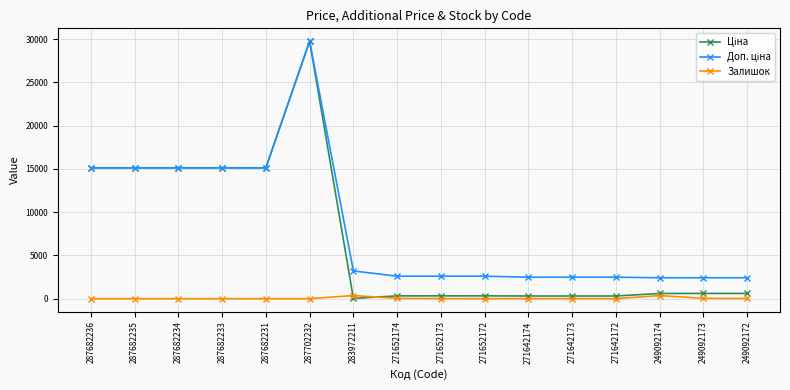

What is the label of the 10th point from the right?

283972211